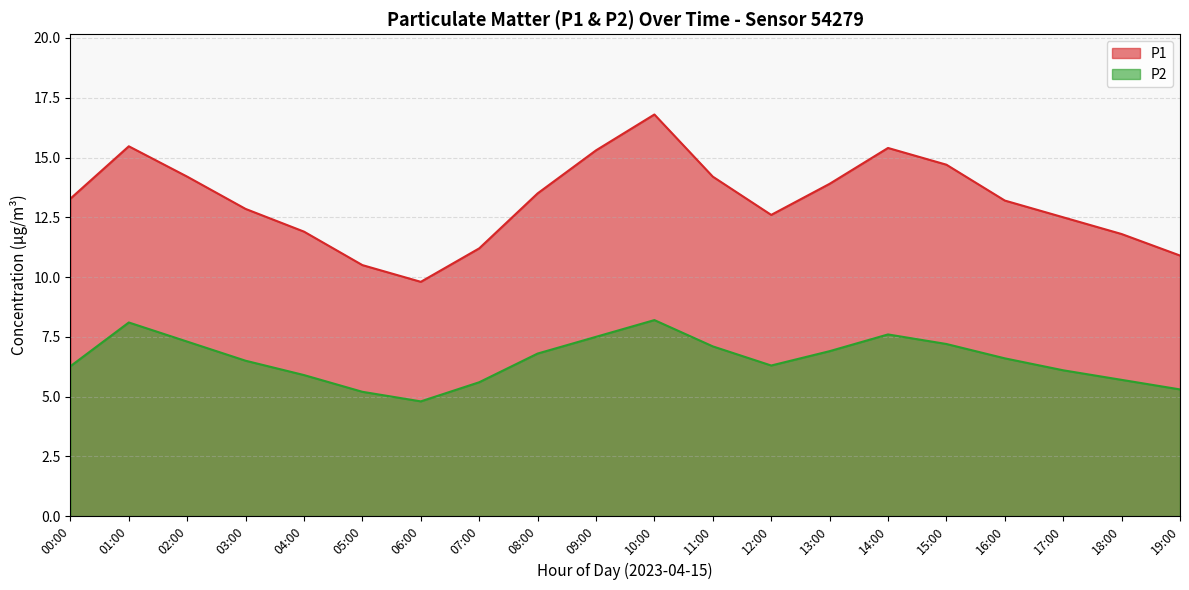

What position from the right is 08:00?

12